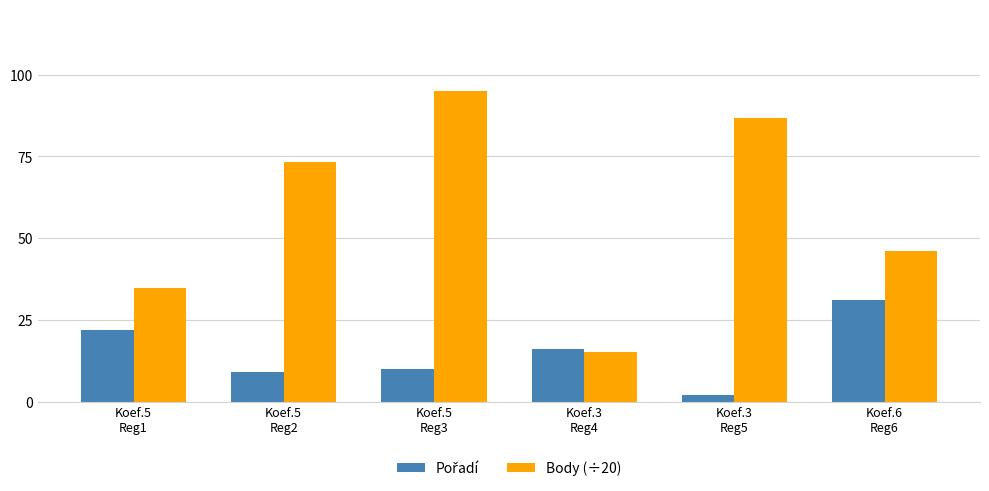

Which series has the widest spread of values?

Body (÷20)